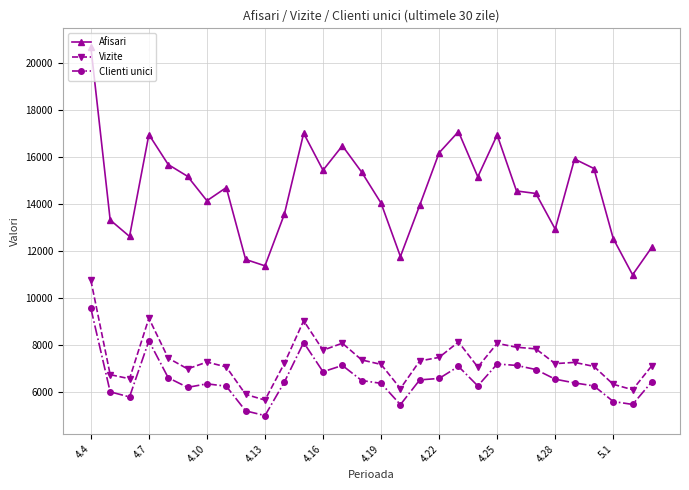

Rank the series by their maximum value, from lowest to highest.

Clienti unici, Vizite, Afisari